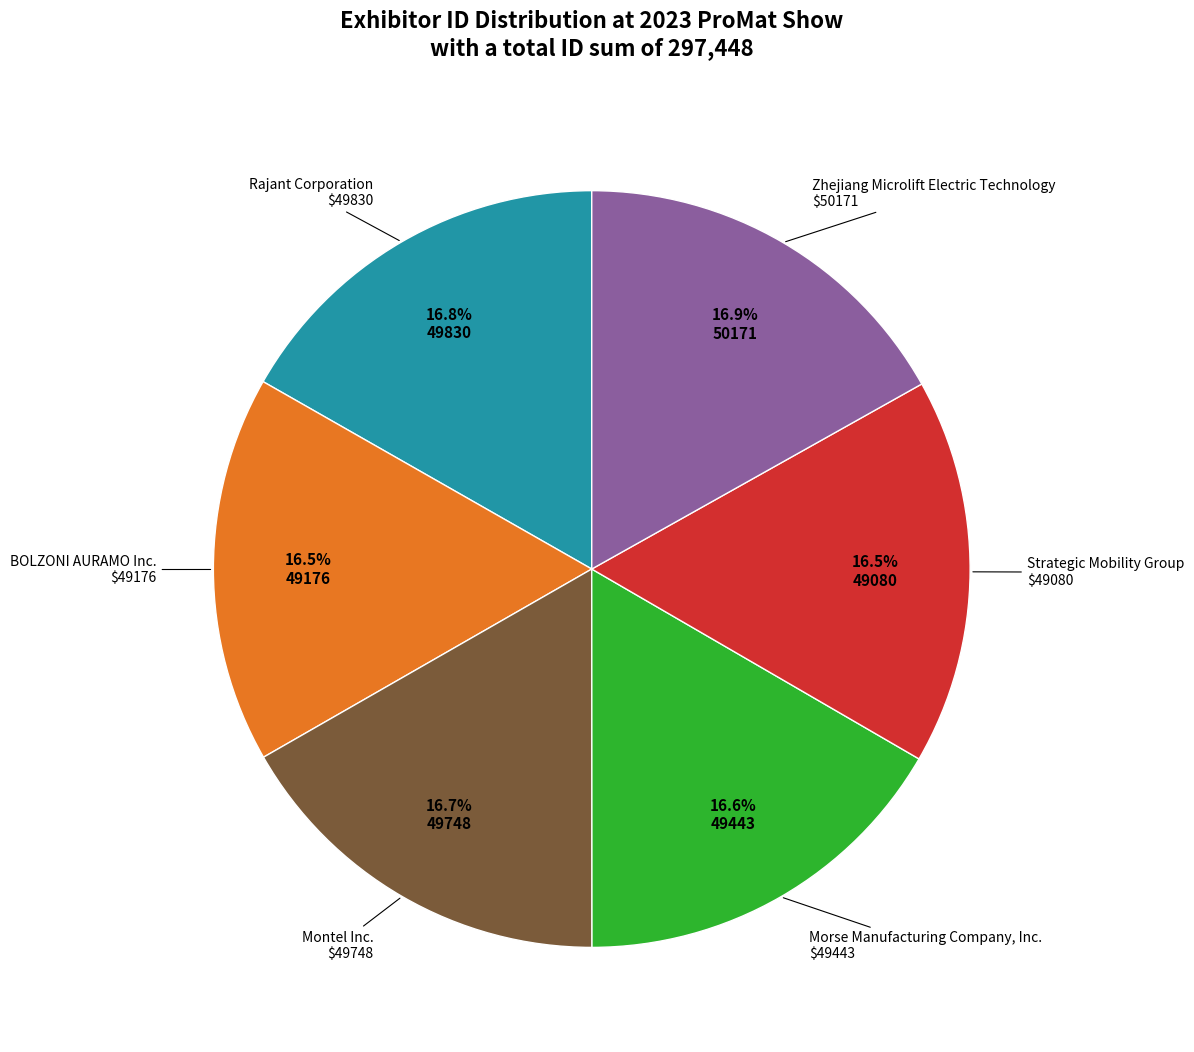

Is there a majority slice in this chart?

No